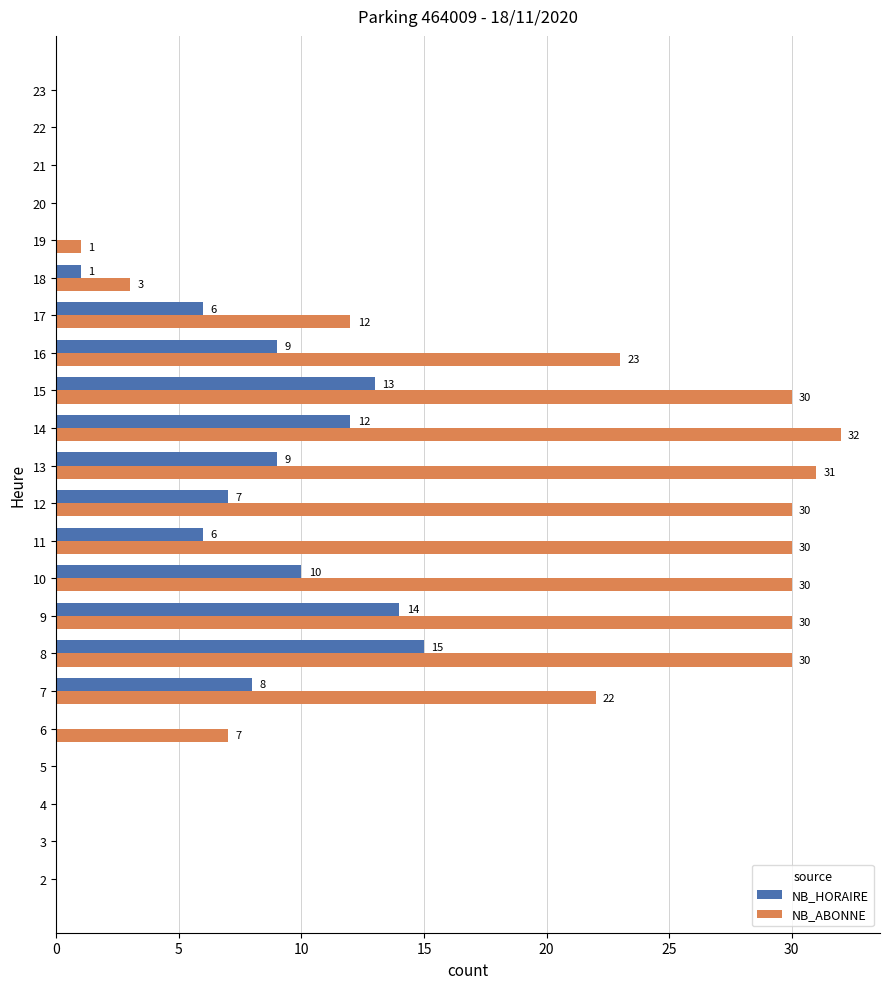

How many categories are shown in the chart?

22